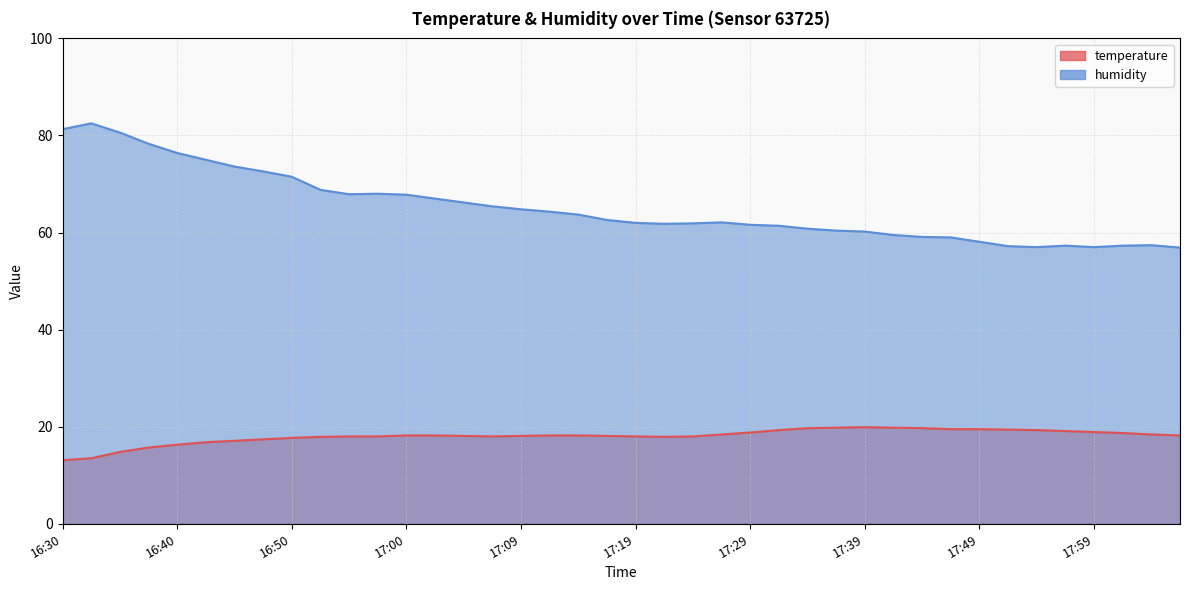

Between 16:47 and 18:03, which series saw the biggest shift?

humidity